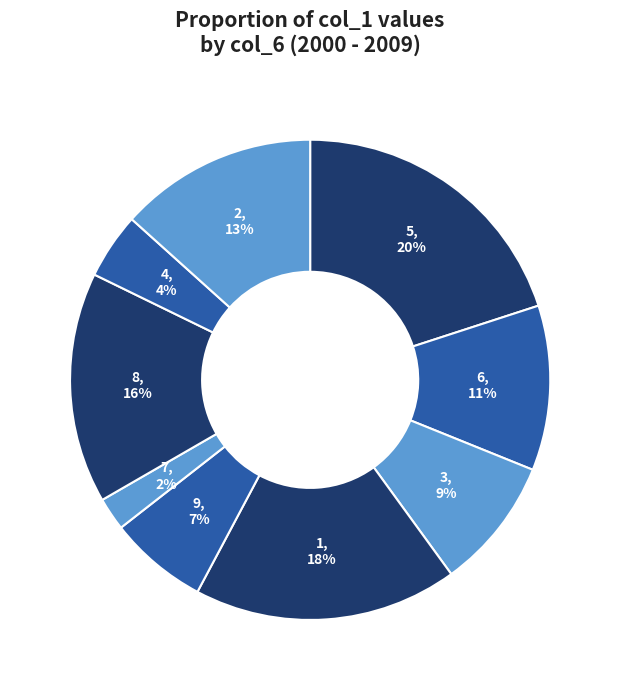

Does any single category account for the majority?

No